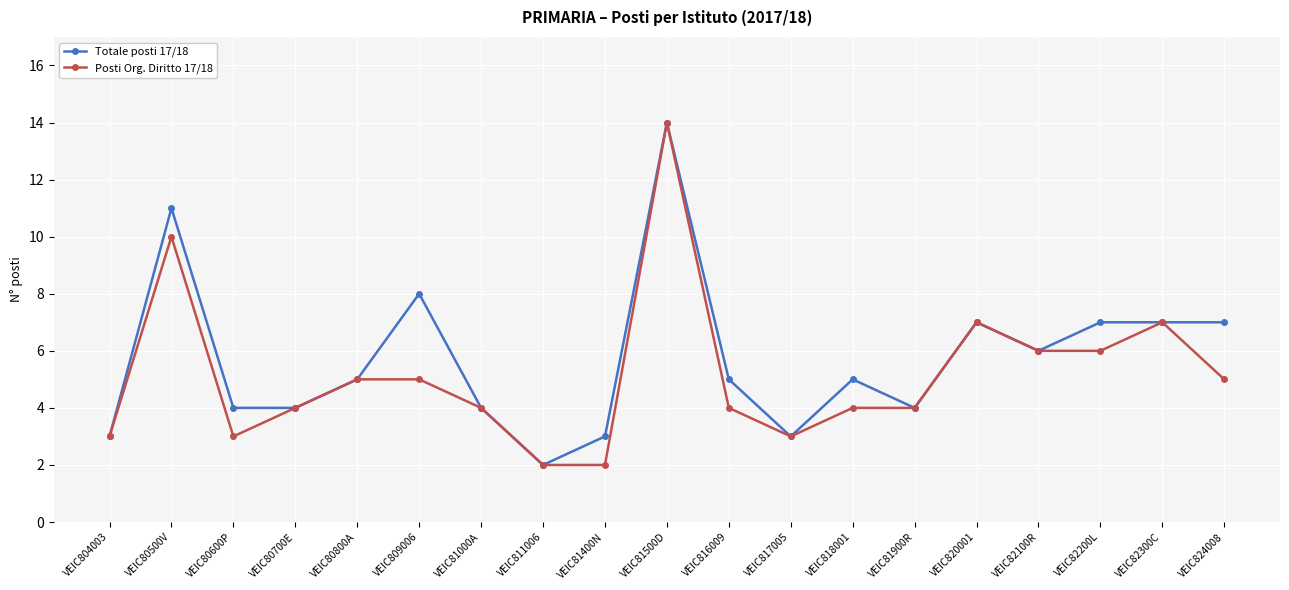

What is the maximum value for Totale posti 17/18?

14